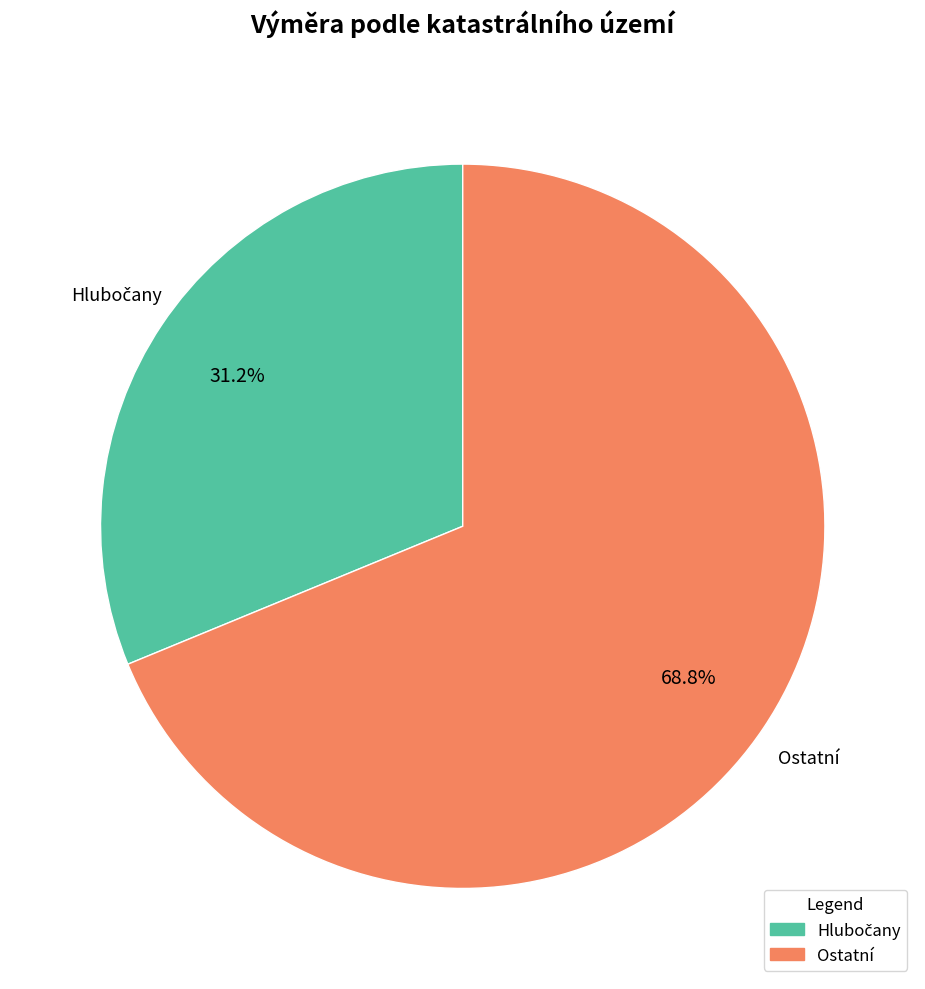

Is there a majority slice in this chart?

Yes